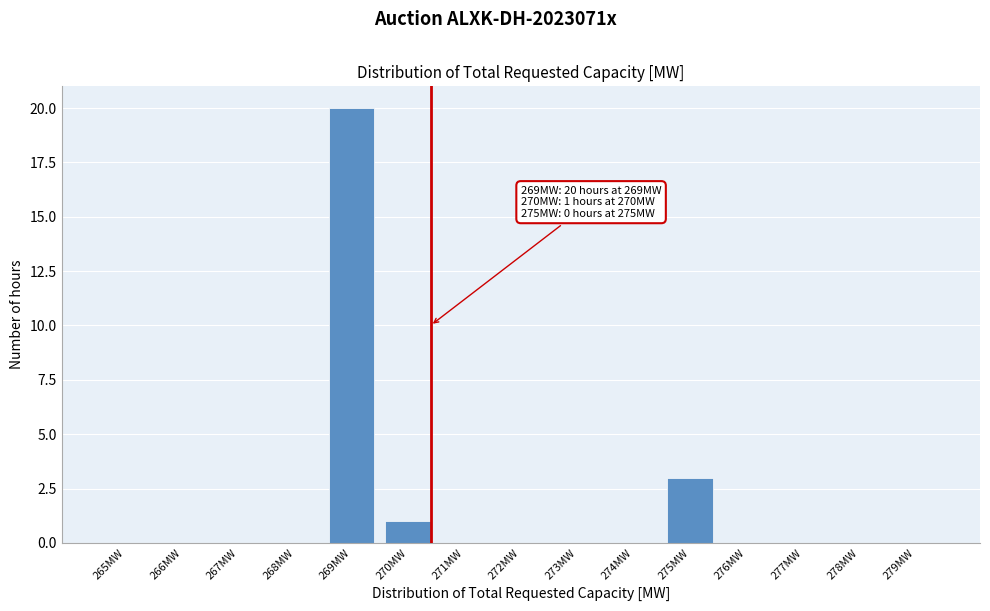

Reading left to right, extract all data points from this chart.

265MW=0	266MW=0	267MW=0	268MW=0	269MW=20	270MW=1	271MW=0	272MW=0	273MW=0	274MW=0	275MW=3	276MW=0	277MW=0	278MW=0	279MW=0